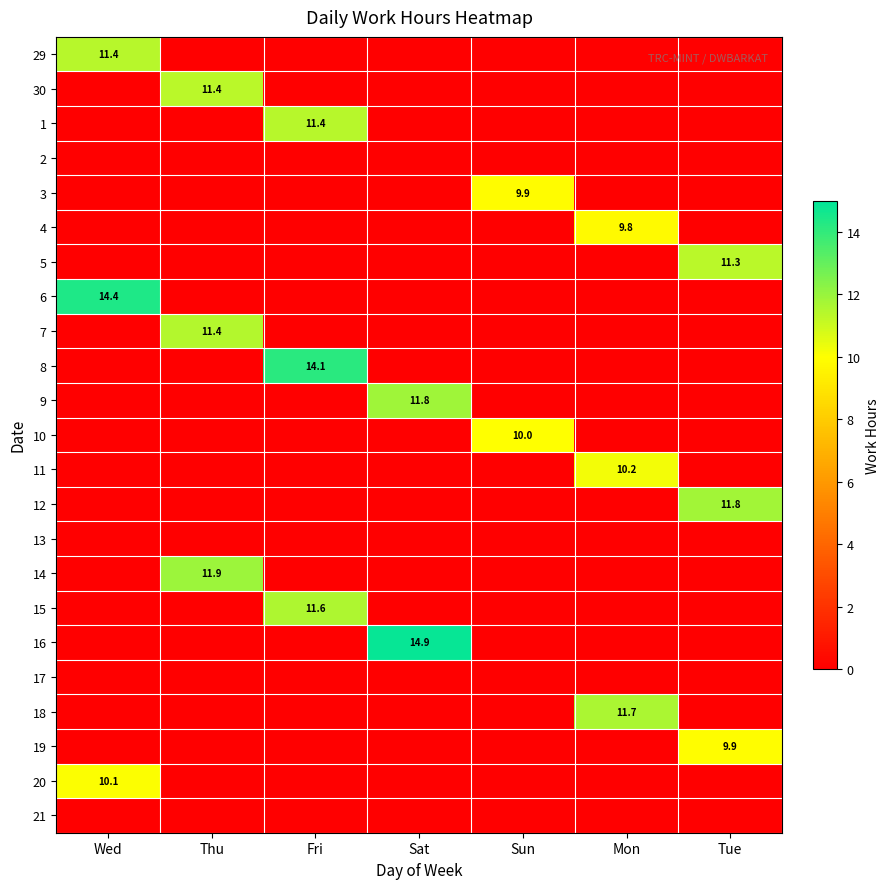

Is it true that 1 equals -4.8 at Sat?

False